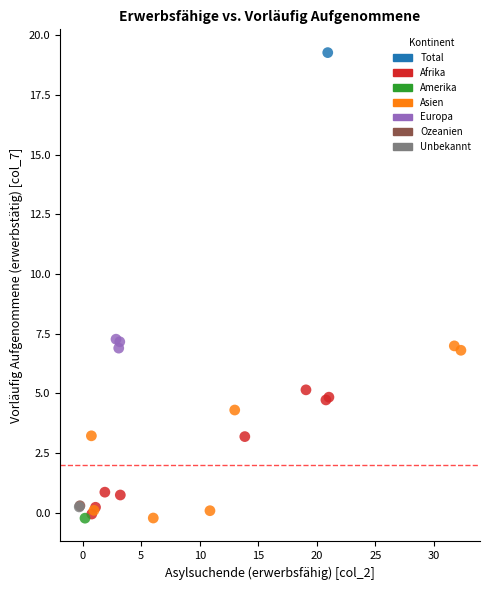

What are all the series names shown in the legend?

Total, Afrika, Amerika, Asien, Europa, Ozeanien, Unbekannt